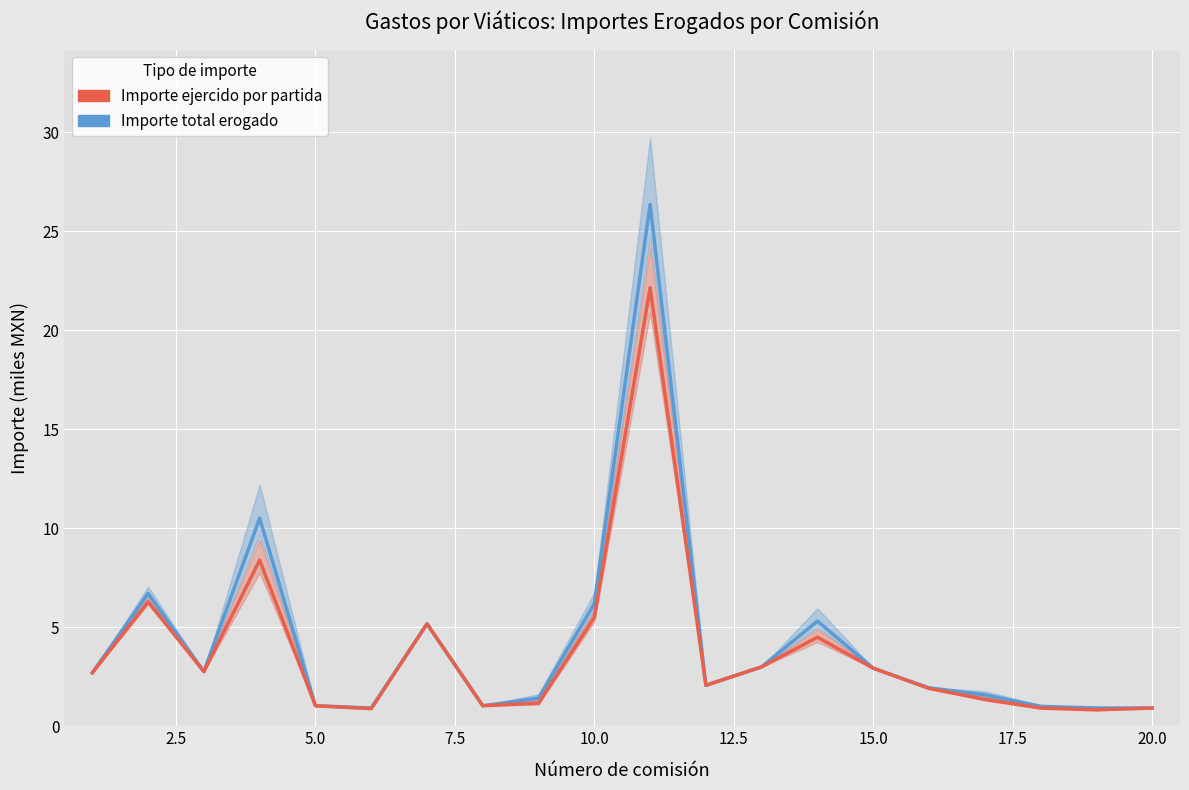

What is the sum of all Importe ejercido por partida values?

75.5